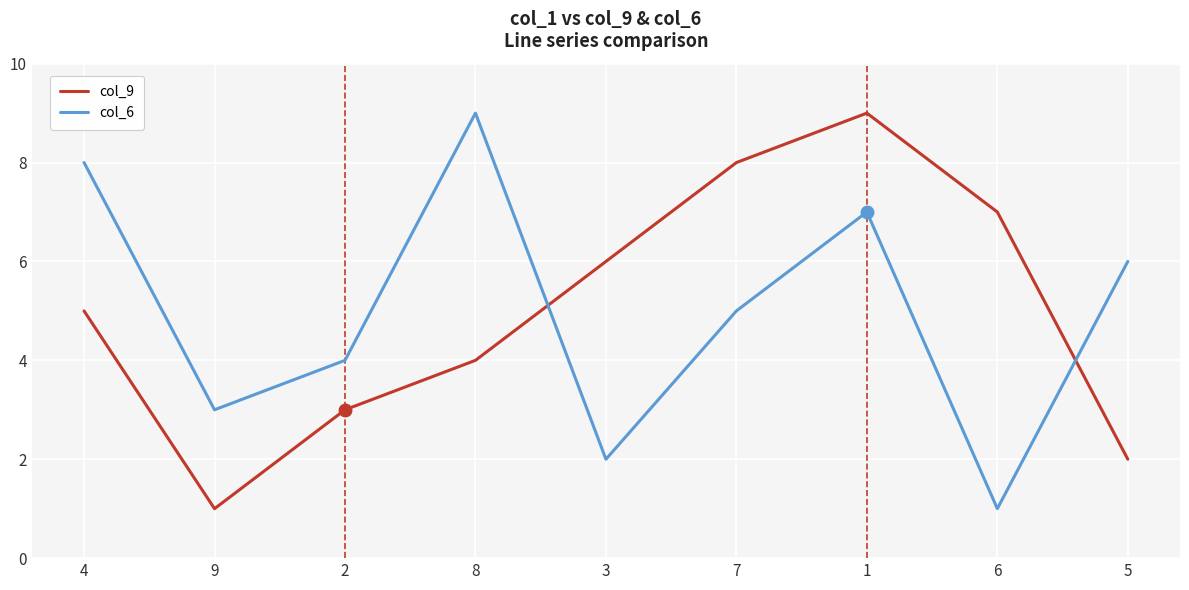

How many series are shown in this chart?

2